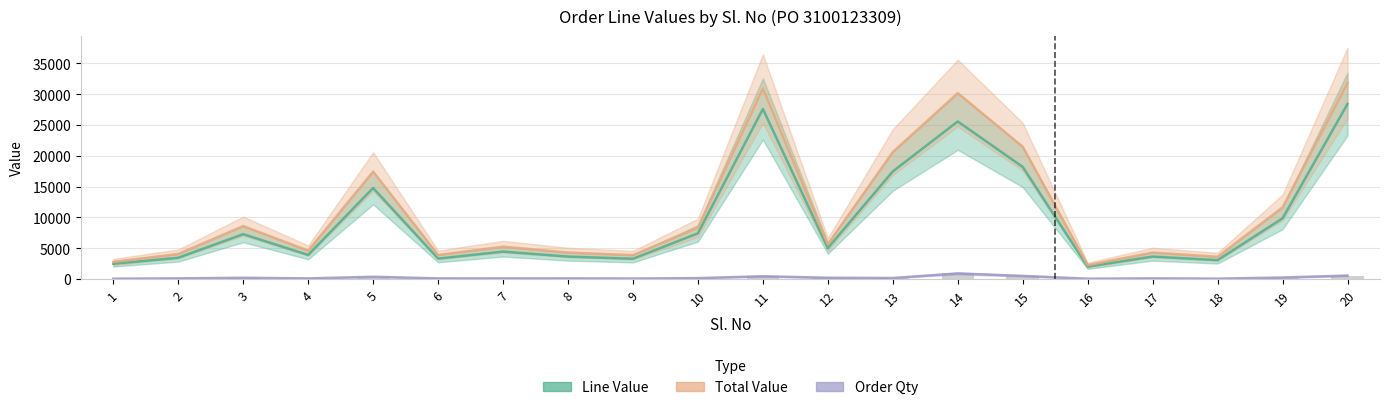

What is the sum of all Order Qty values?

4528.0